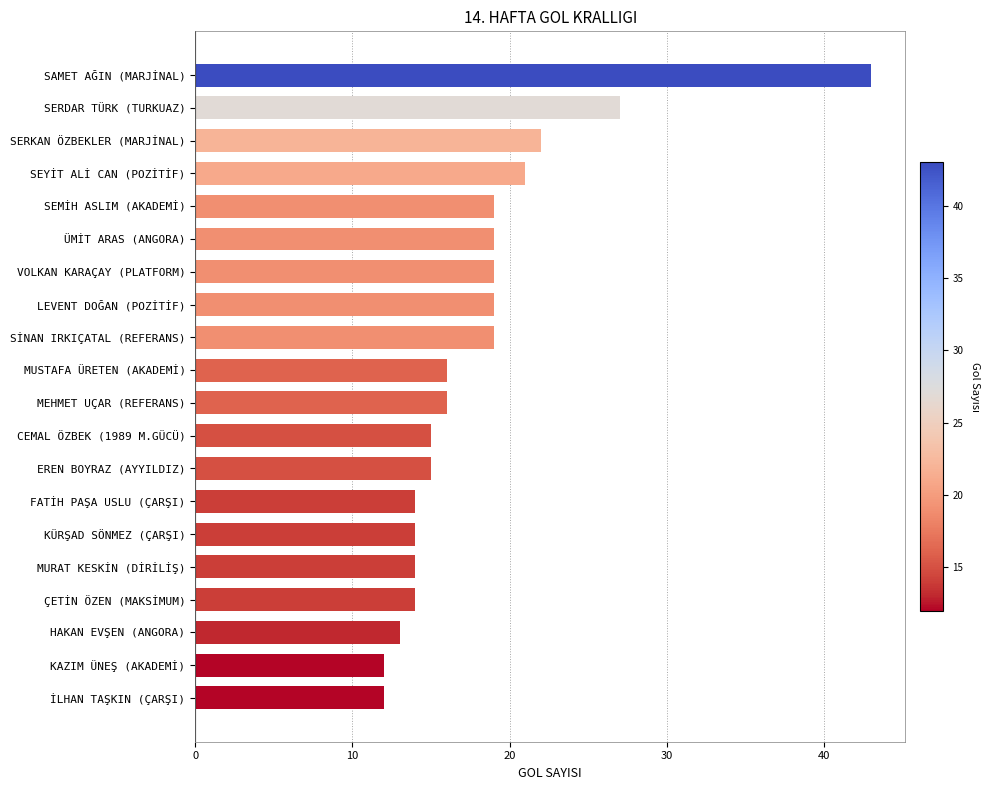

How many bars are there in total?

20